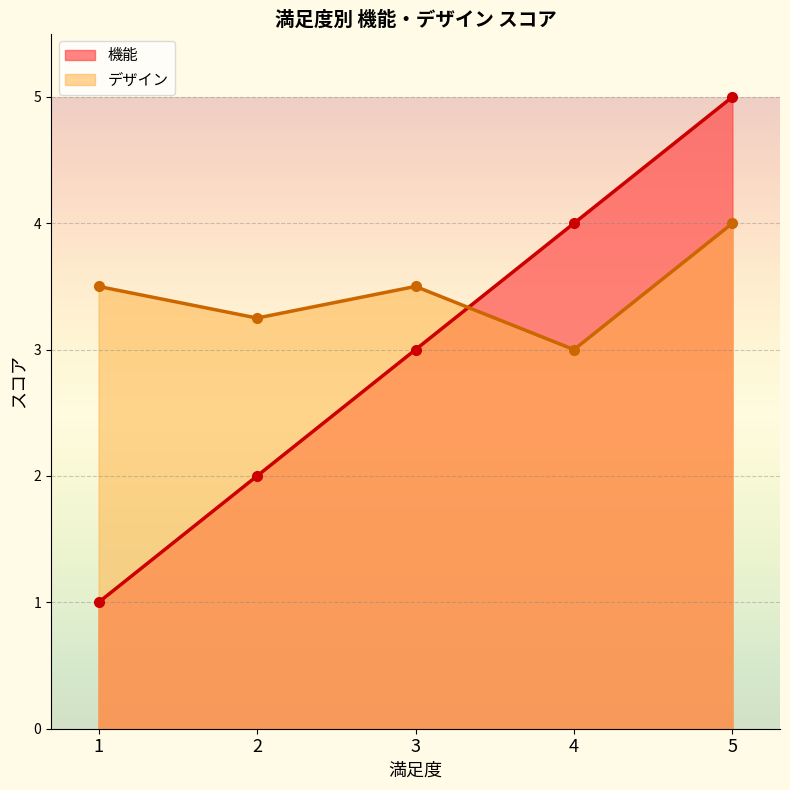

What is the approximate value of デザイン at 5?

4.0